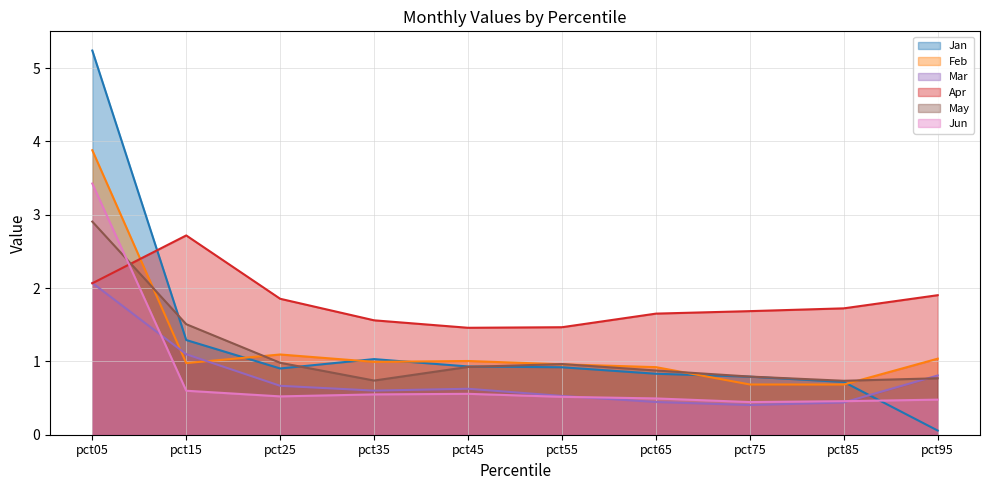

Which category has the highest value across all series?

pct05